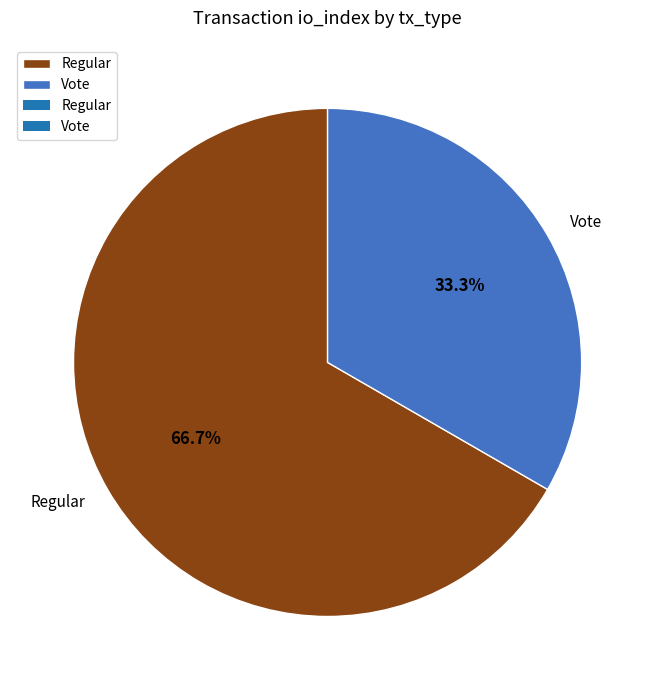

Rank the categories by value from highest to lowest.

Regular, Vote